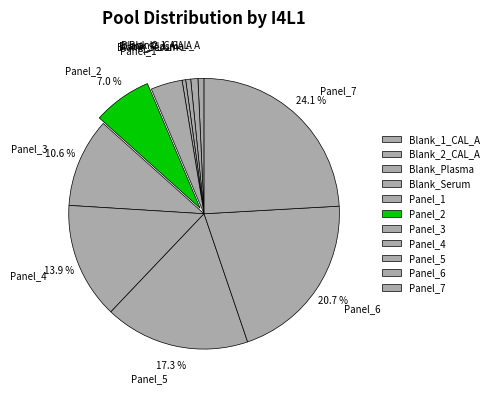

Which category has the biggest portion of the pie?

Panel_7